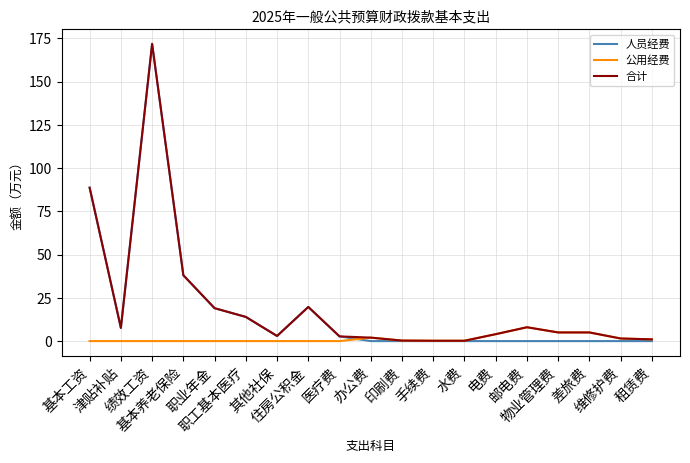

What is the sum of the 公用经费 values at 差旅费 and 基本工资?

5.0